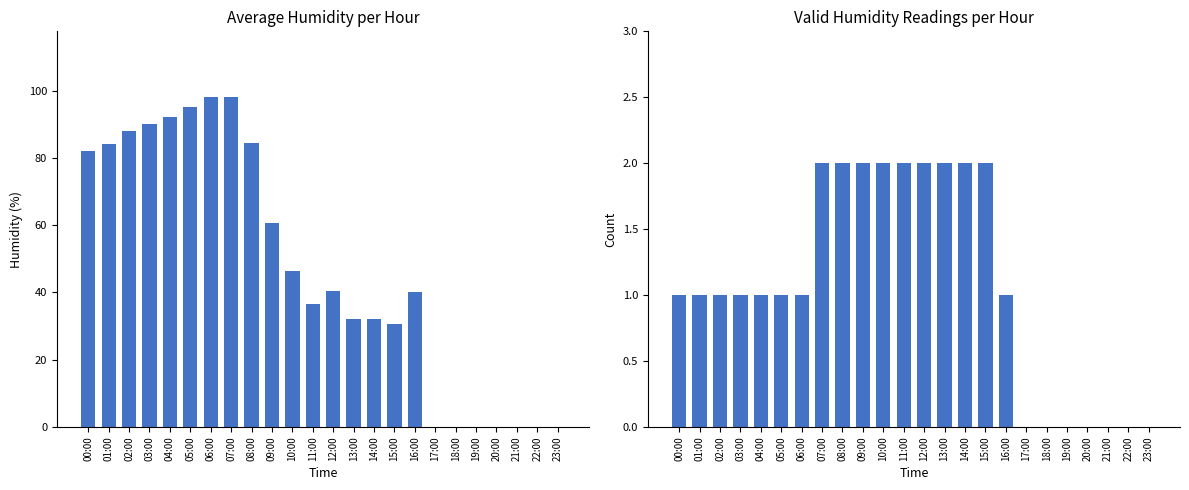

List the series in order of their peak value, highest first.

humid, count